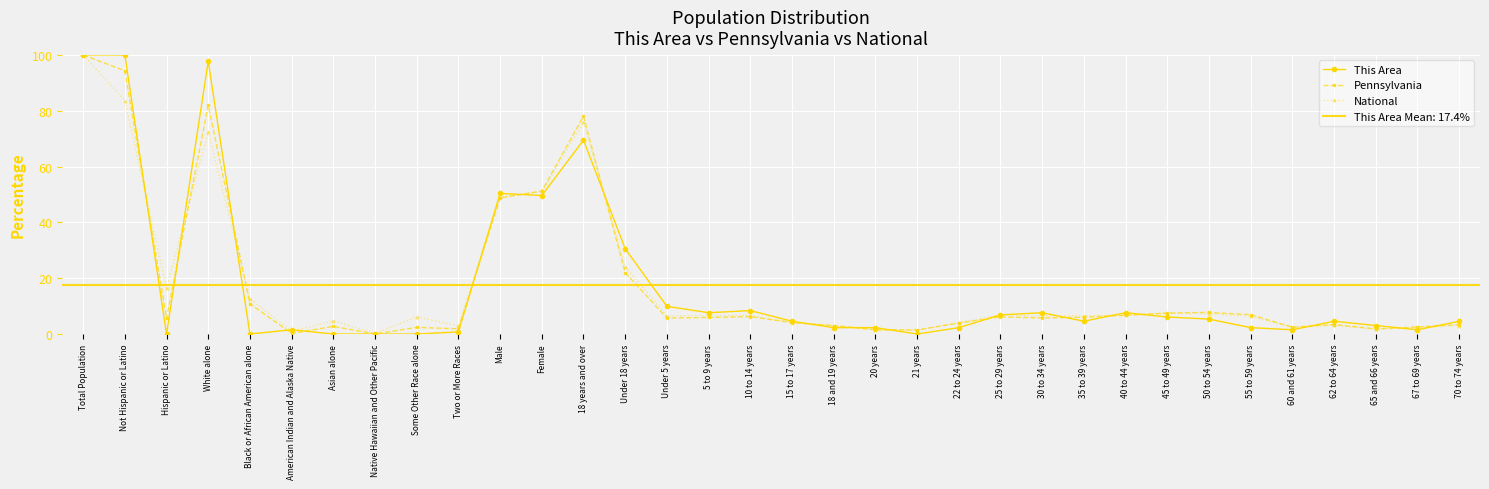

At which category does Pennsylvania reach its first local peak?

White alone